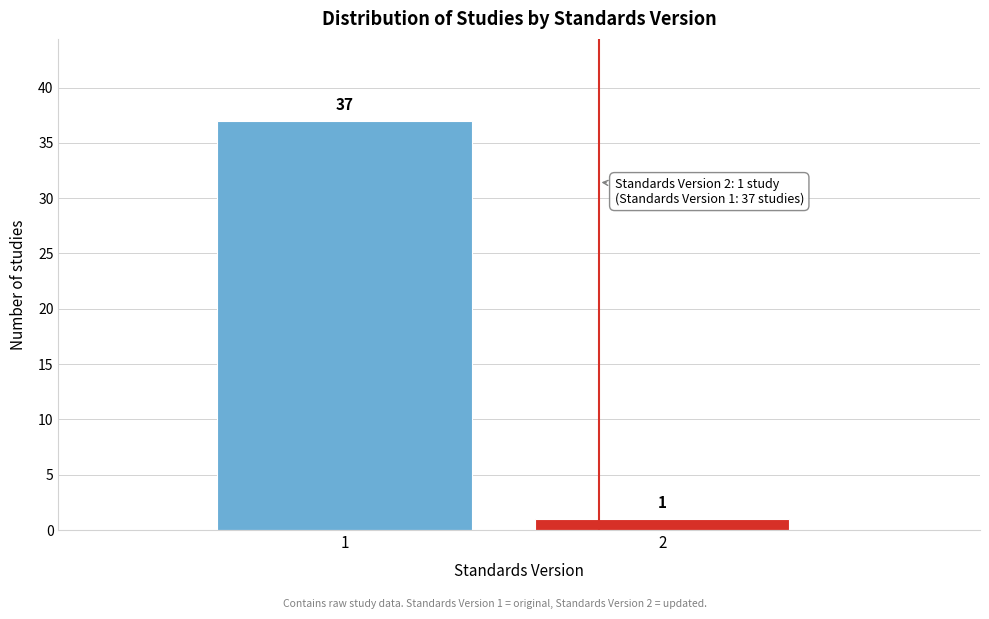

Reading right to left, transcribe all the data shown in this chart.

2=1	1=37